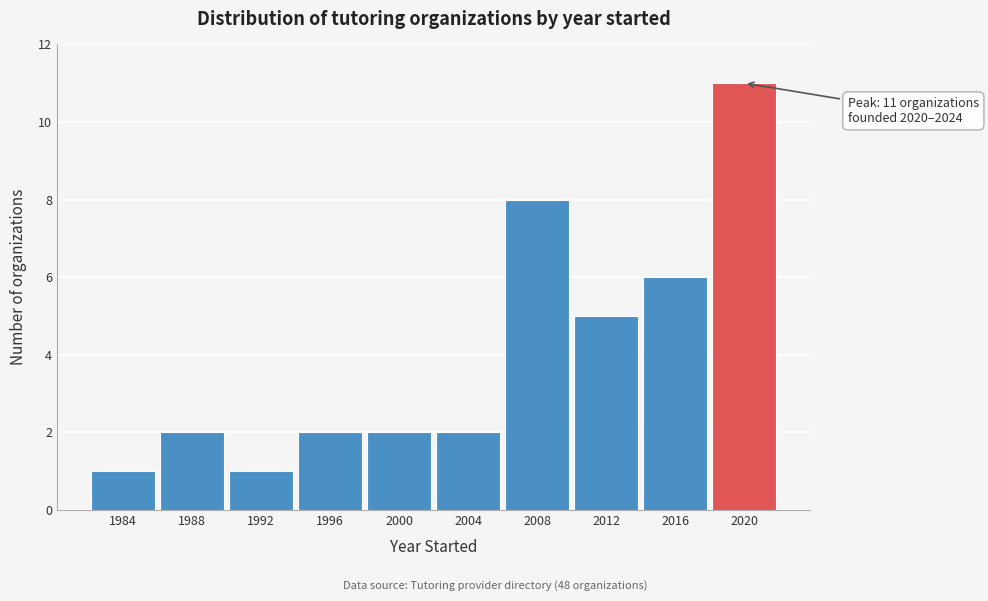

Reading left to right, extract all data points from this chart.

1	2	1	2	2	2	8	5	6	11